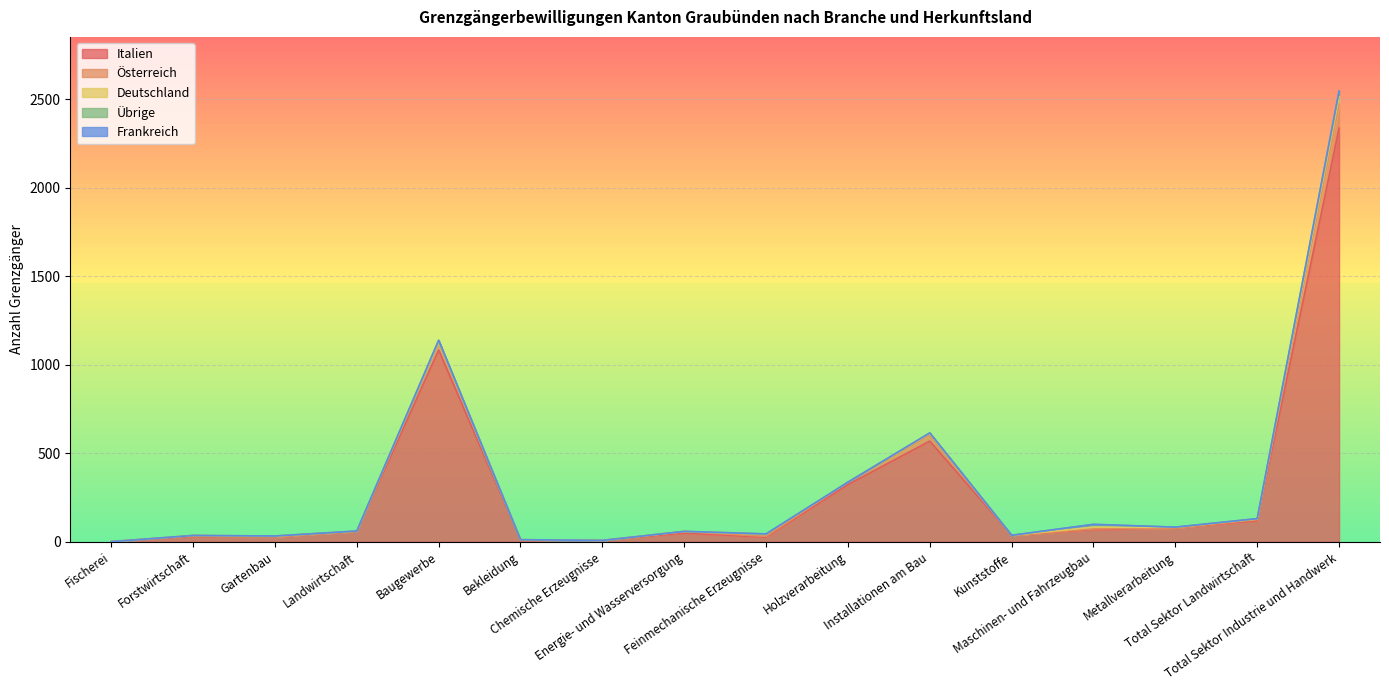

Reading right to left, what are all the values shown in this chart?

Italien: Total Sektor Industrie und Handwerk=2336	Total Sektor Landwirtschaft=119	Metallverarbeitung=78	Maschinen- und Fahrzeugbau=69	Kunststoffe=37	Installationen am Bau=569	Holzverarbeitung=323	Feinmechanische Erzeugnisse=26	Energie- und Wasserversorgung=49	Chemische Erzeugnisse=8	Bekleidung=11	Baugewerbe=1083	Landwirtschaft=58	Gartenbau=29	Forstwirtschaft=31	Fischerei=1
Österreich: Total Sektor Industrie und Handwerk=136	Total Sektor Landwirtschaft=6	Metallverarbeitung=1	Maschinen- und Fahrzeugbau=4	Kunststoffe=0	Installationen am Bau=33	Holzverarbeitung=13	Feinmechanische Erzeugnisse=5	Energie- und Wasserversorgung=9	Chemische Erzeugnisse=0	Bekleidung=1	Baugewerbe=44	Landwirtschaft=1	Gartenbau=1	Forstwirtschaft=4	Fischerei=0
Deutschland: Total Sektor Industrie und Handwerk=41	Total Sektor Landwirtschaft=4	Metallverarbeitung=3	Maschinen- und Fahrzeugbau=10	Kunststoffe=0	Installationen am Bau=9	Holzverarbeitung=1	Feinmechanische Erzeugnisse=12	Energie- und Wasserversorgung=0	Chemische Erzeugnisse=0	Bekleidung=0	Baugewerbe=3	Landwirtschaft=1	Gartenbau=2	Forstwirtschaft=1	Fischerei=0
Übrige: Total Sektor Industrie und Handwerk=31	Total Sektor Landwirtschaft=2	Metallverarbeitung=1	Maschinen- und Fahrzeugbau=15	Kunststoffe=0	Installationen am Bau=4	Holzverarbeitung=0	Feinmechanische Erzeugnisse=1	Energie- und Wasserversorgung=1	Chemische Erzeugnisse=0	Bekleidung=0	Baugewerbe=8	Landwirtschaft=1	Gartenbau=1	Forstwirtschaft=0	Fischerei=0
Frankreich: Total Sektor Industrie und Handwerk=2	Total Sektor Landwirtschaft=0	Metallverarbeitung=0	Maschinen- und Fahrzeugbau=1	Kunststoffe=0	Installationen am Bau=0	Holzverarbeitung=0	Feinmechanische Erzeugnisse=1	Energie- und Wasserversorgung=0	Chemische Erzeugnisse=0	Bekleidung=0	Baugewerbe=0	Landwirtschaft=0	Gartenbau=0	Forstwirtschaft=0	Fischerei=0